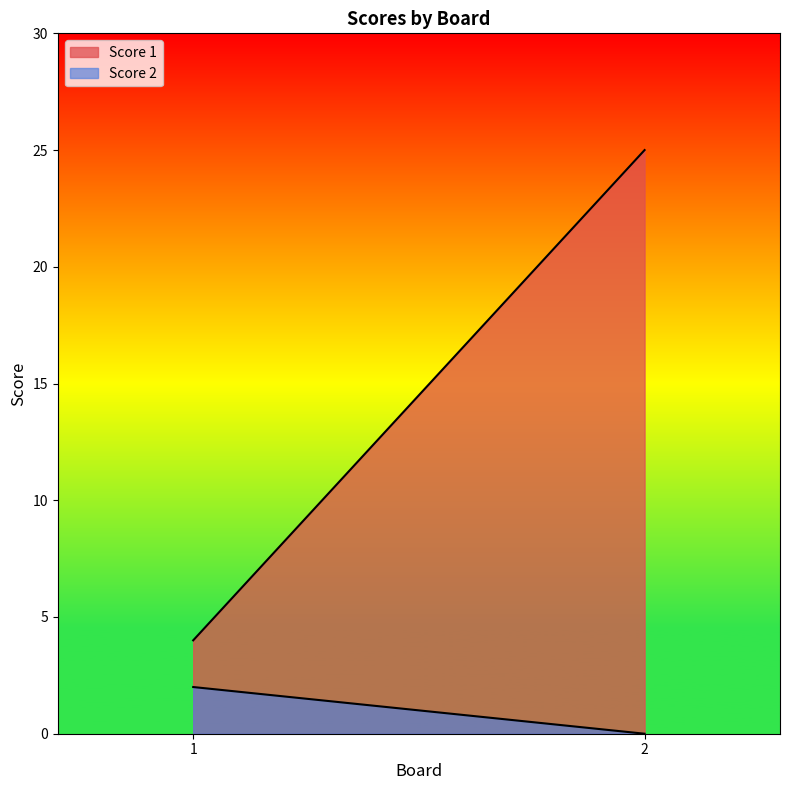

Rank the series by their average value, from highest to lowest.

Score 1, Score 2